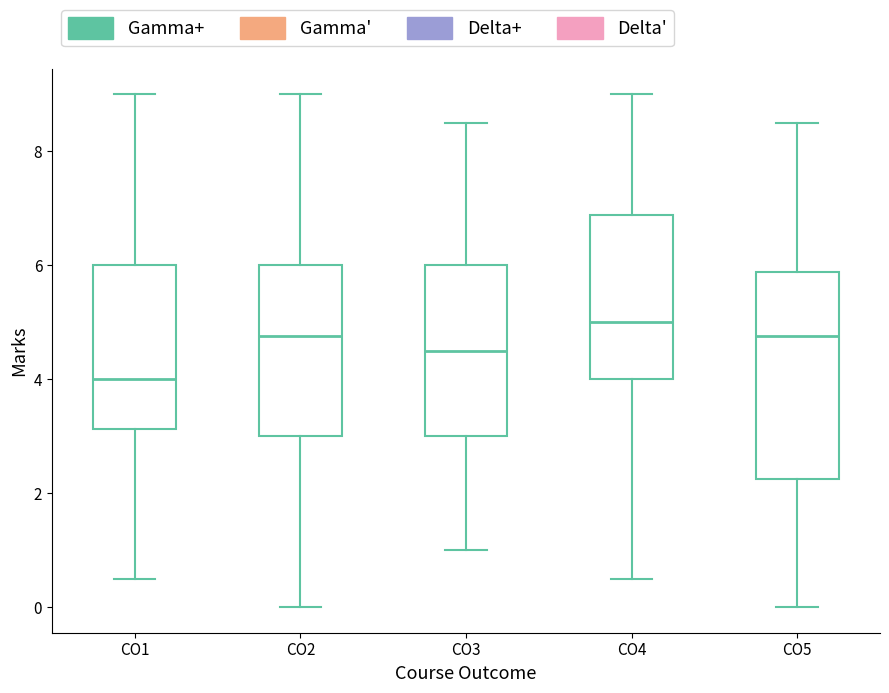

Reading left to right, read every box against the y-axis: the position of its median line, the range the box covers, and the ends of its whiskers. The values are not printed on the chart, so give them approximately, as read against the axis.

CO1: median 4.0, box 3.2 to 6.0, whiskers 0.6 to 9.0
CO2: median 4.8, box 3.0 to 6.0, whiskers 0.0 to 9.0
CO3: median 4.6, box 3.0 to 6.0, whiskers 1.0 to 8.6
CO4: median 5.0, box 4.0 to 6.8, whiskers 0.6 to 9.0
CO5: median 4.8, box 2.2 to 5.8, whiskers 0.0 to 8.6